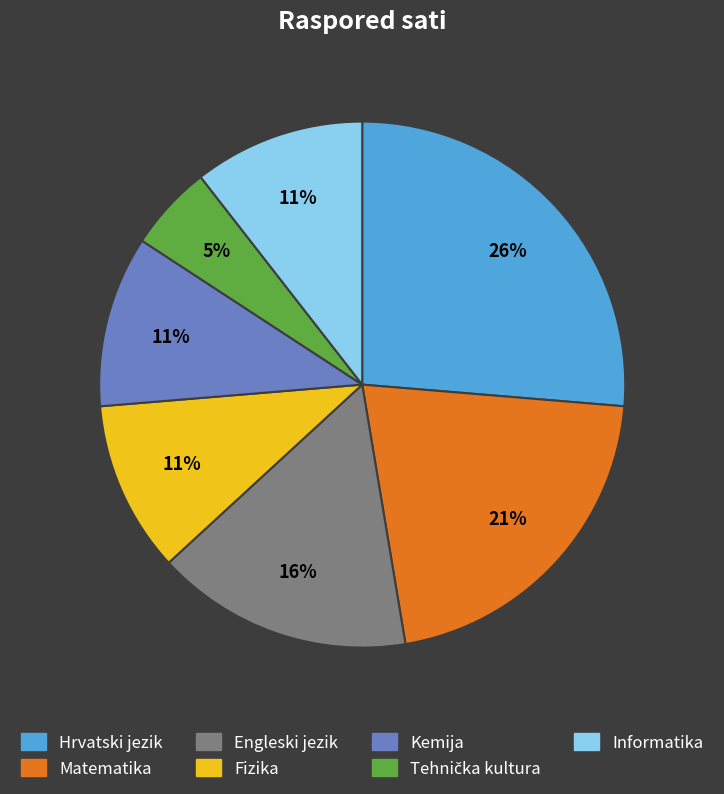

How many segments does this pie chart have?

7